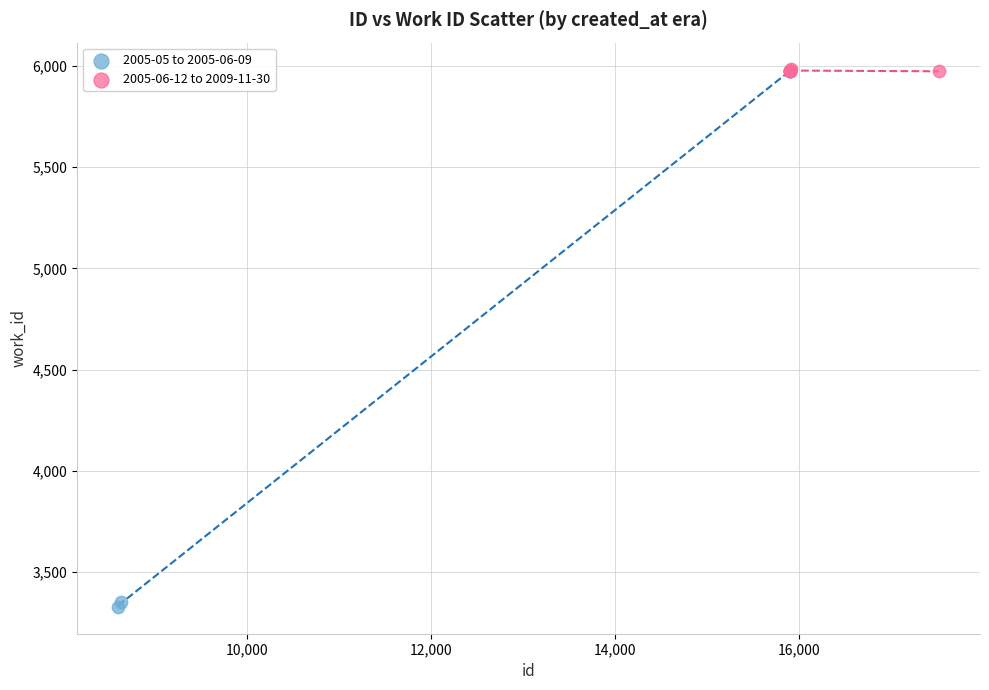

Which series contains the lowest Y value?

2005-05 to 2005-06-09